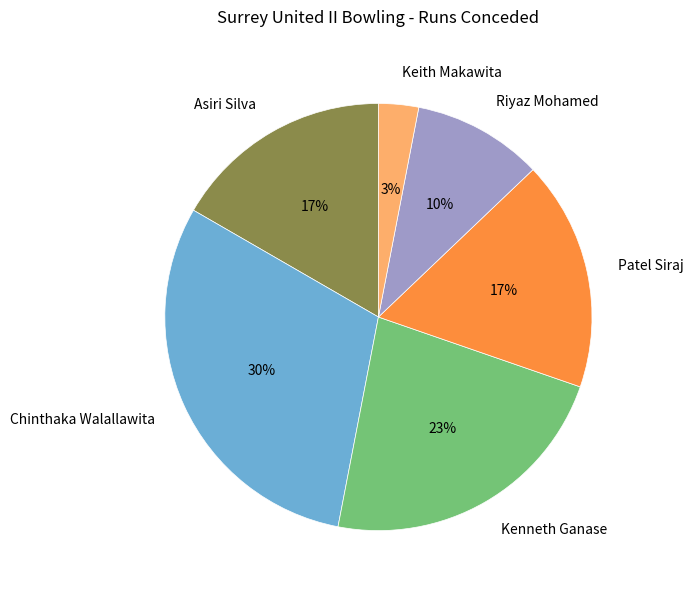

Is it true that Keith Makawita is 3% of the pie?

True